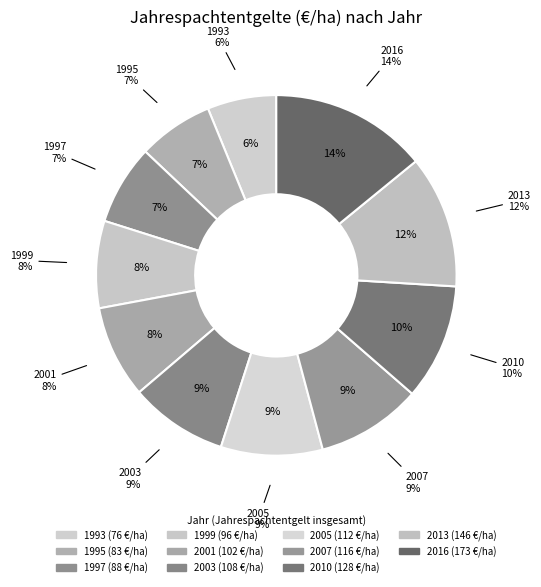

Is it true that 1997 is 7% of the pie?

True